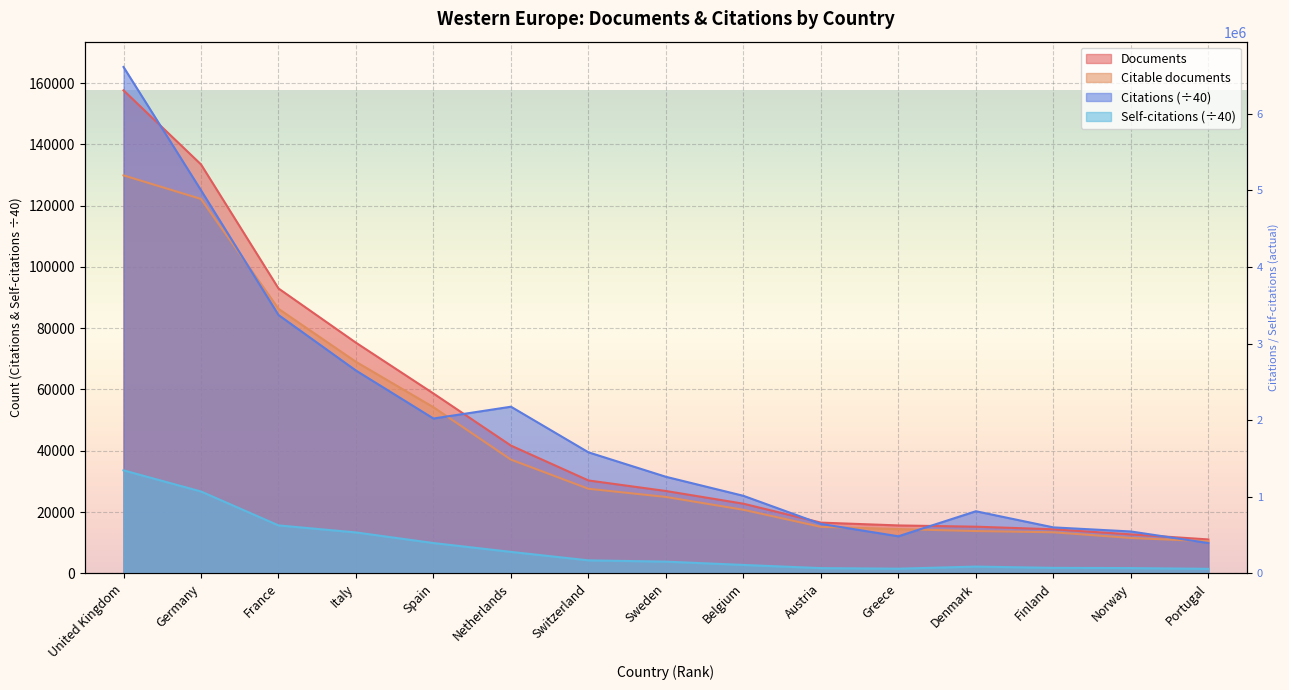

Rank the series by their maximum value, from lowest to highest.

Self-citations, Citable documents, Documents, Citations